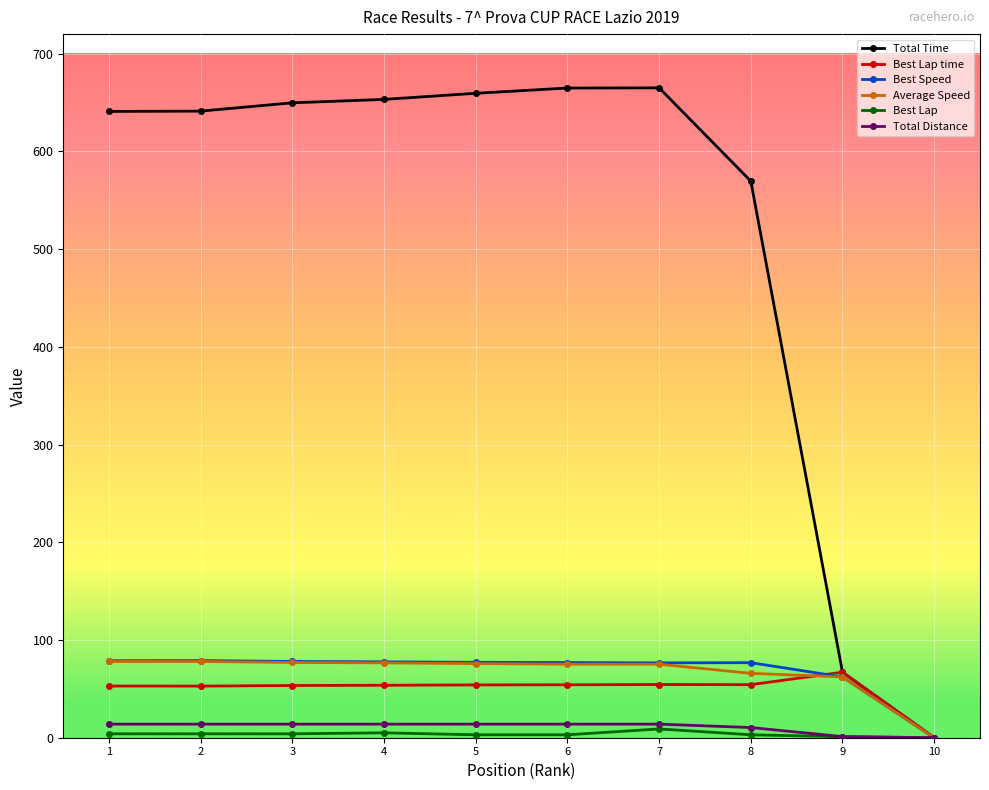

True or false: Total Time has more than 0 interior local peaks.

True